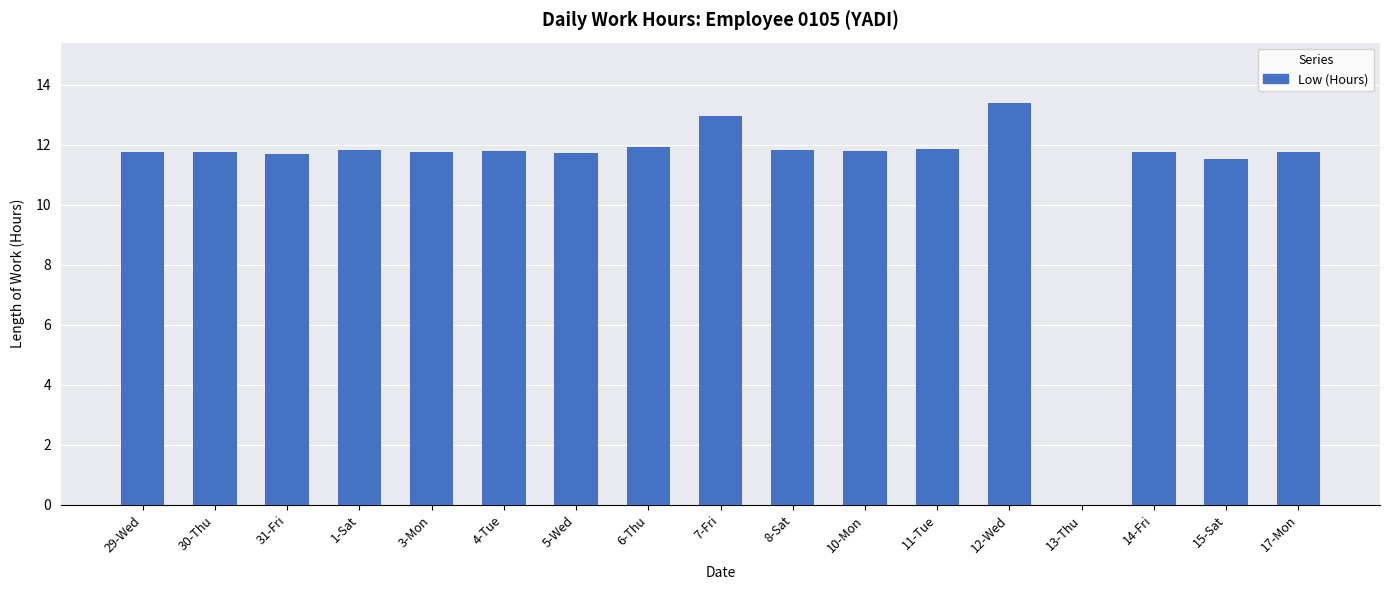

At which category does the chart reach its peak across all series?

12-Wed